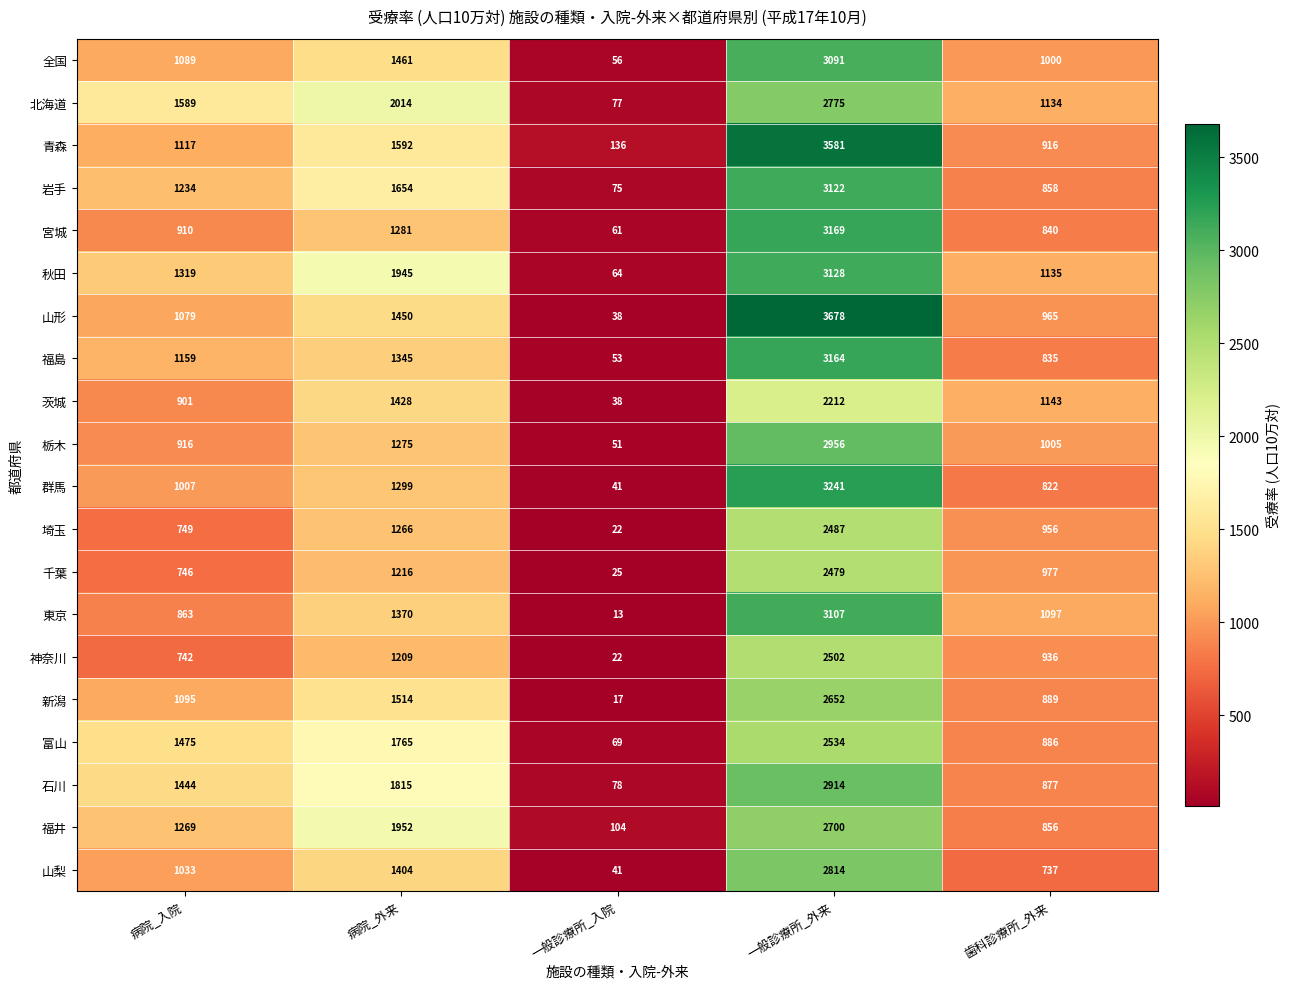

At which category is the sum across all series the highest?

一般診療所_外来